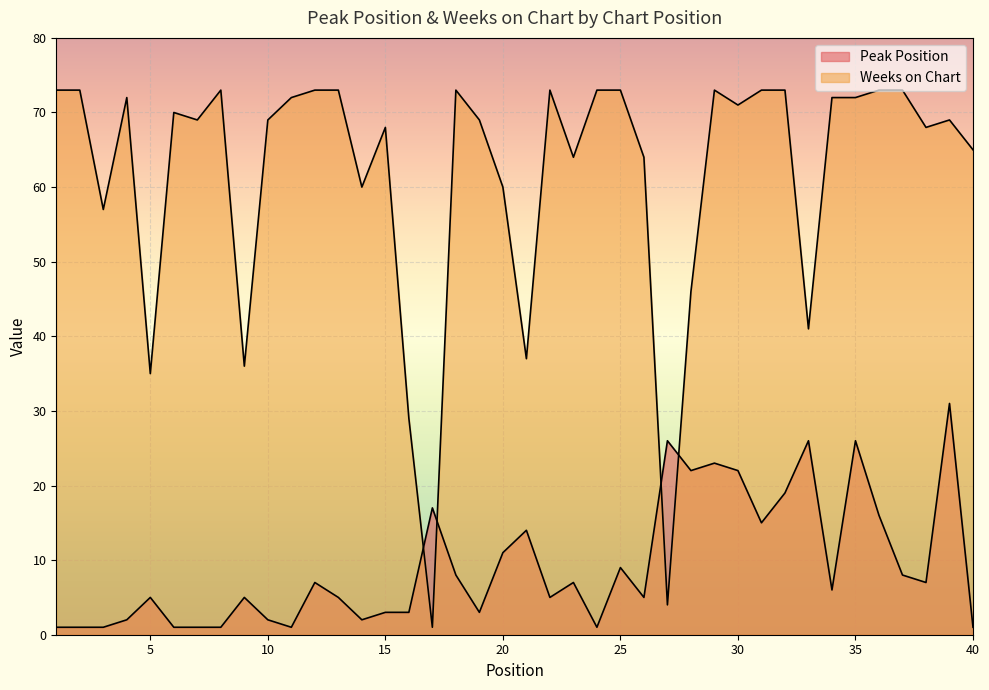

Which series ends up on top after the final intersection of Weeks on Chart and Peak Position?

Weeks on Chart